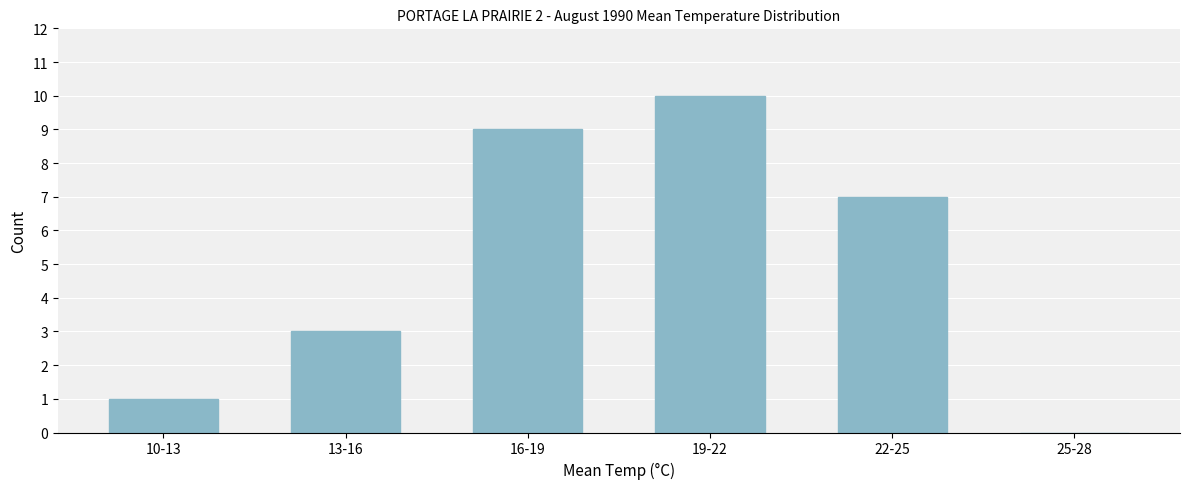

Reading right to left, what are all the values shown in this chart?

25-28=0	22-25=7	19-22=10	16-19=9	13-16=3	10-13=1